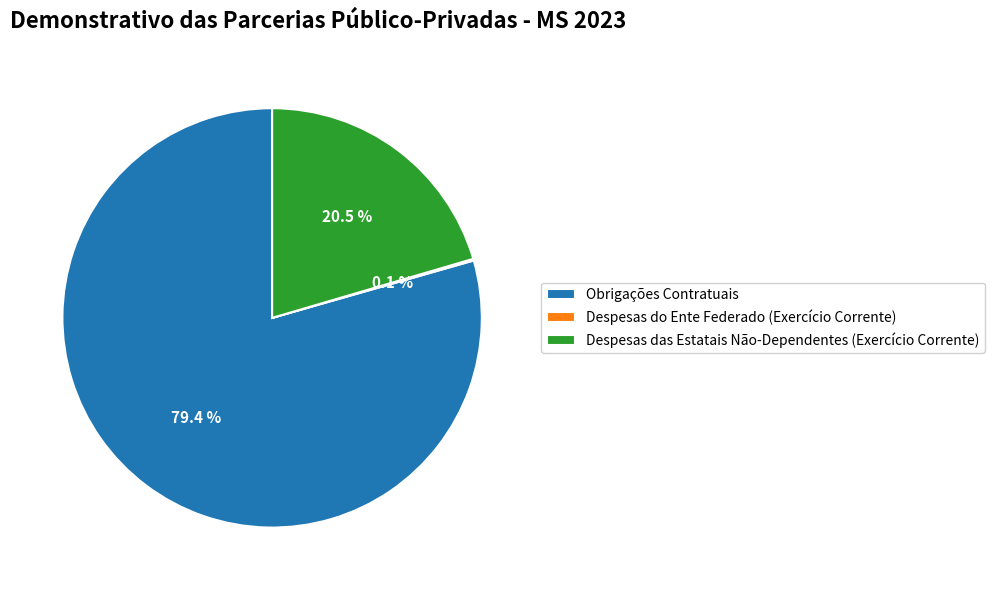

What is the largest slice in the pie chart?

Obrigações Contratuais